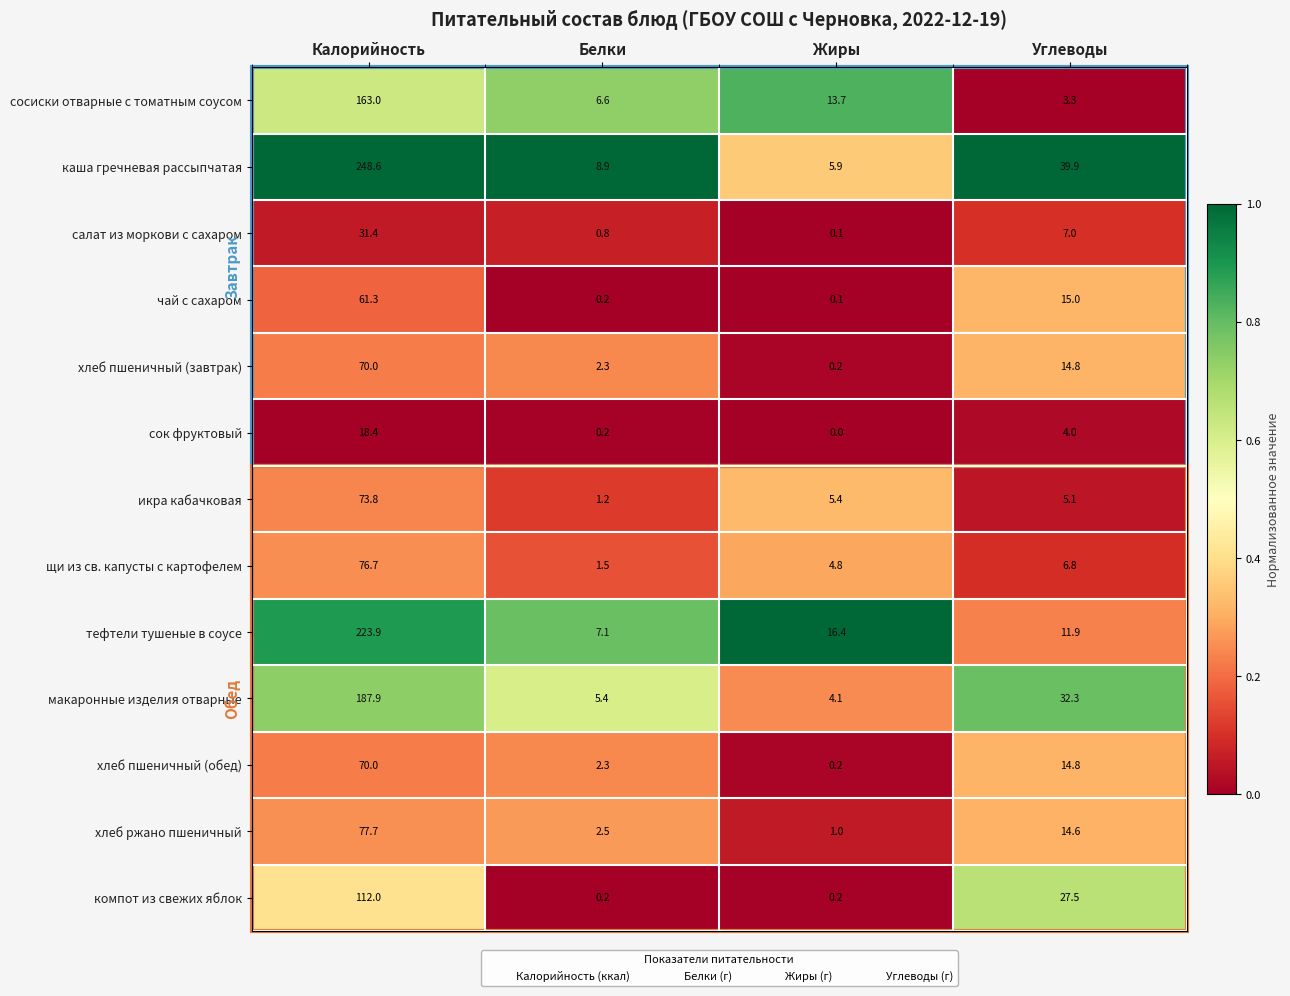

Which category has the highest value across all series?

Калорийность